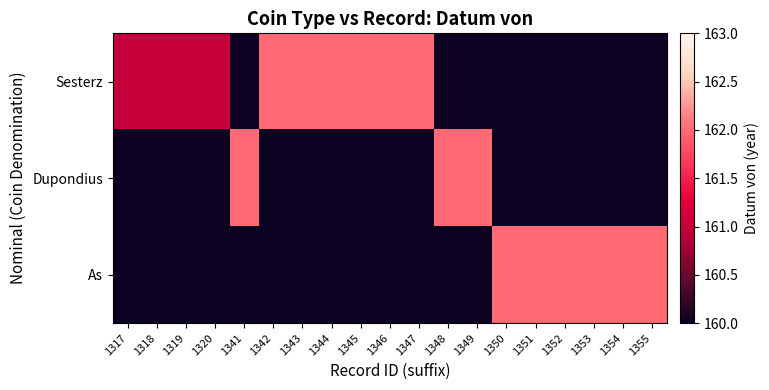

Count the number of data series in this chart.

3